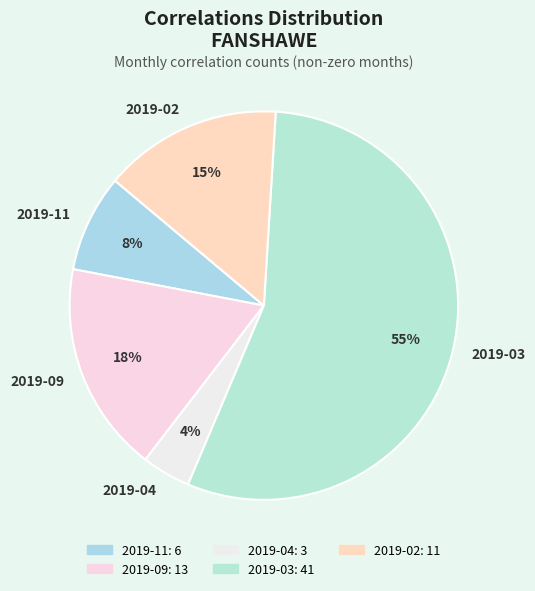

Approximately how many times larger is the value at 2019-02 compared to 2019-03?

0.3